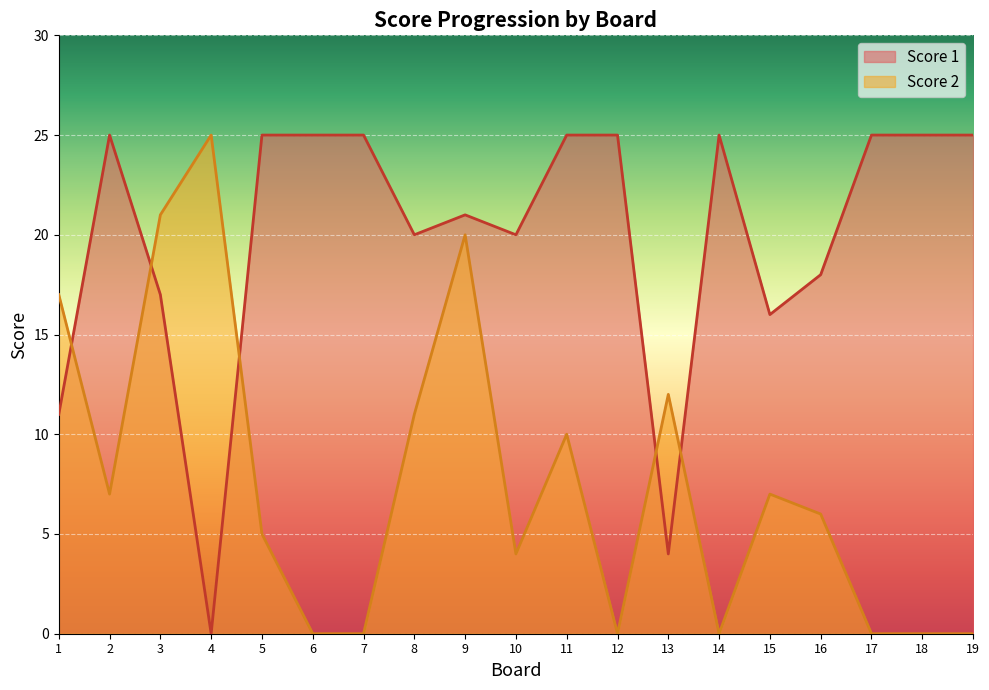

At which category does Score 1 reach its first local valley?

4